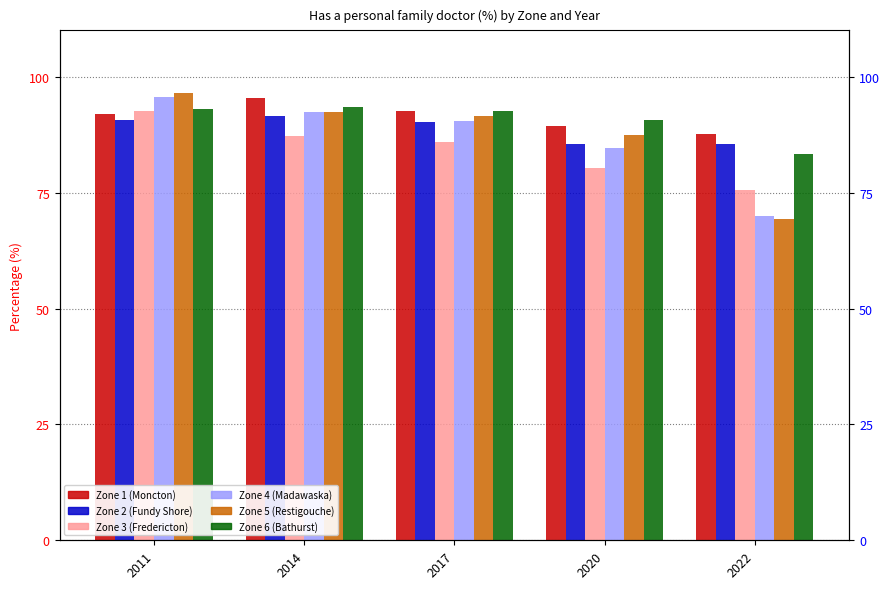

What is the maximum value shown in the chart?

96.4